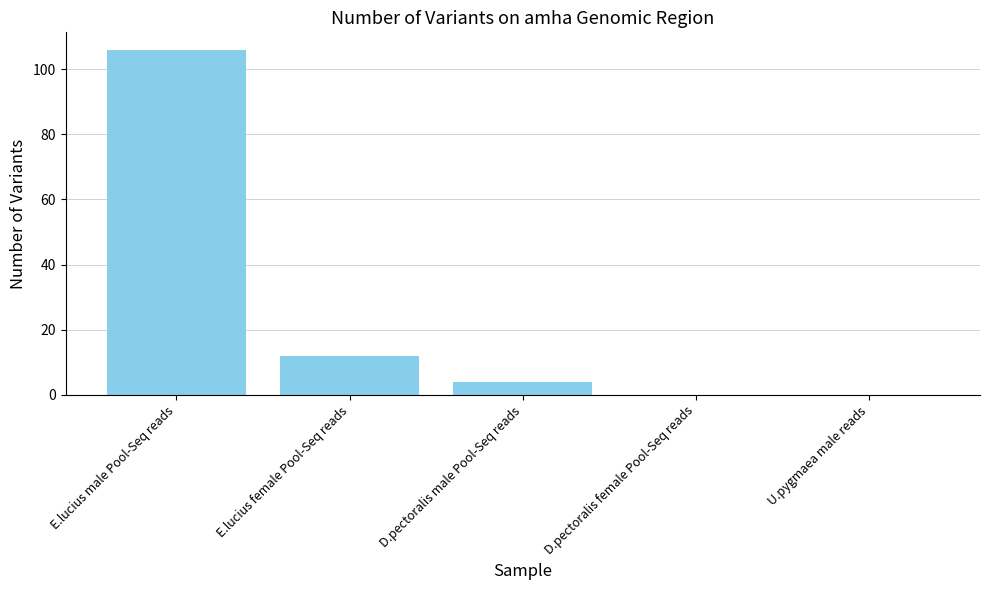

What value does the data have at E.lucius female Pool-Seq reads?

12